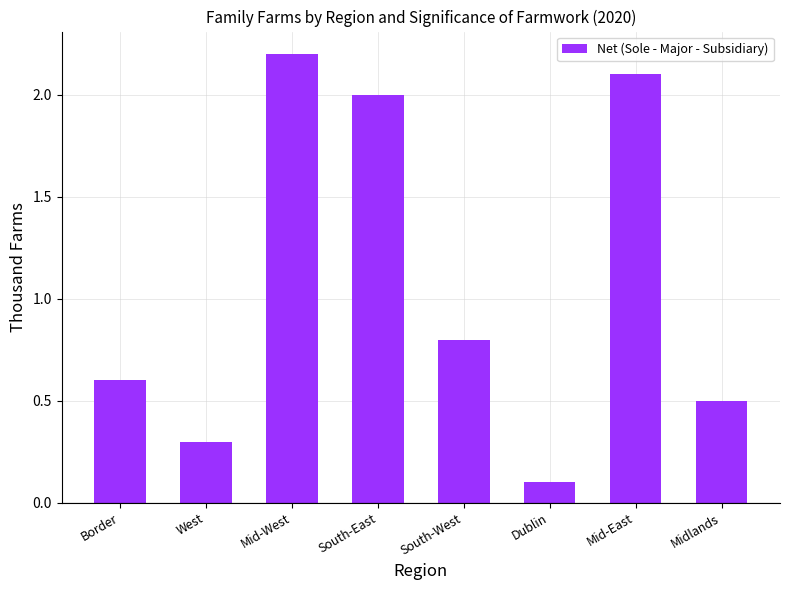

What is the smallest value displayed?

0.1